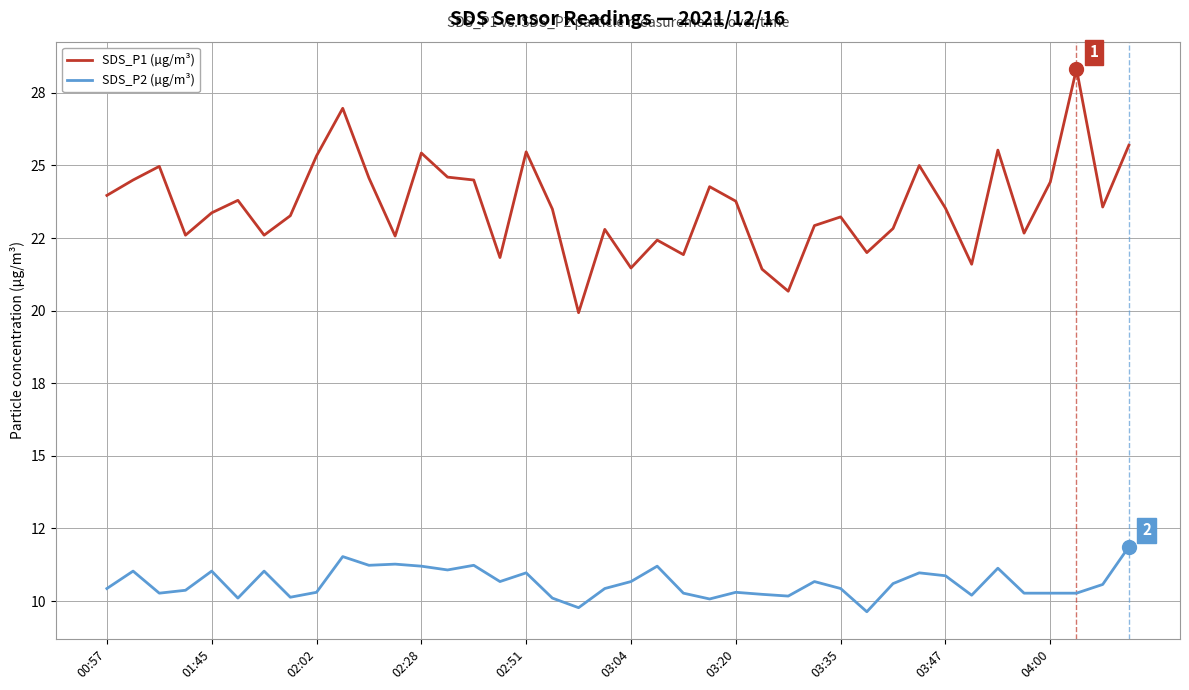

Rank the series by their maximum value, from highest to lowest.

SDS_P1 (µg/m³), SDS_P2 (µg/m³)